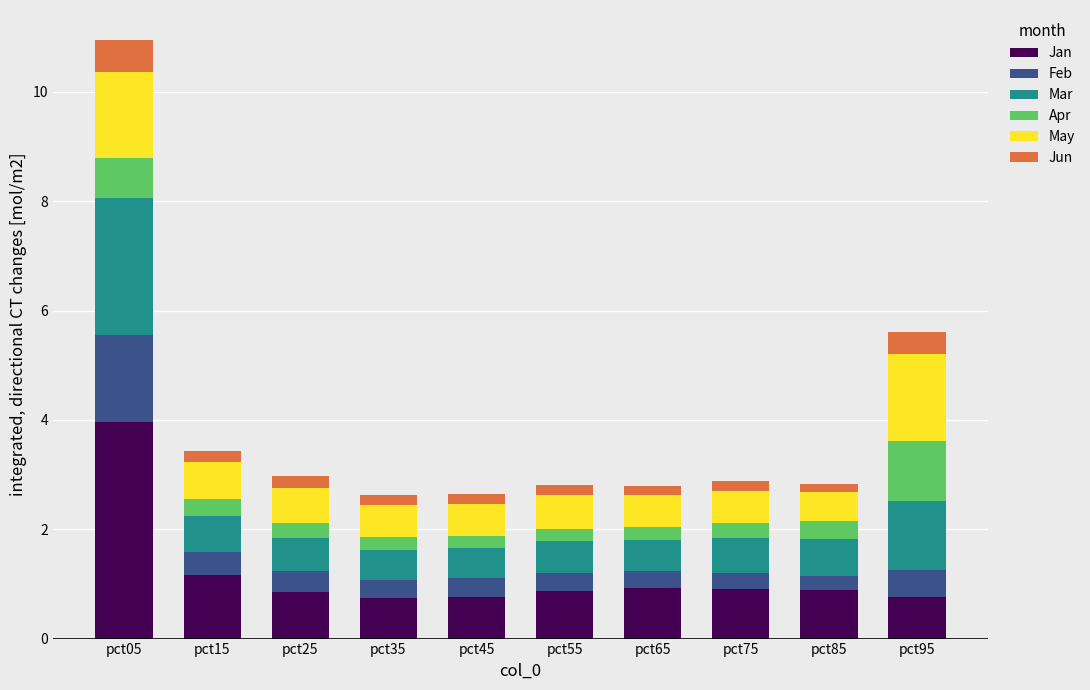

What is the minimum value for Jan?

0.7